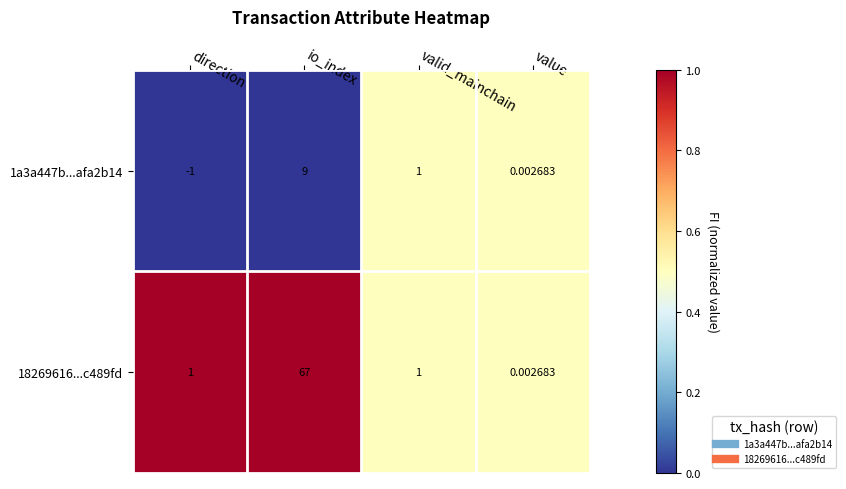

Rank the categories by 1a3a447b...afa2b14 value from highest to lowest.

io_index, valid_mainchain, value, direction